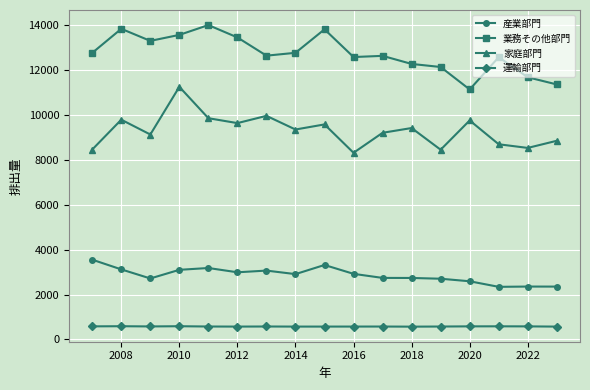

What is the greatest value displayed?

13992.9